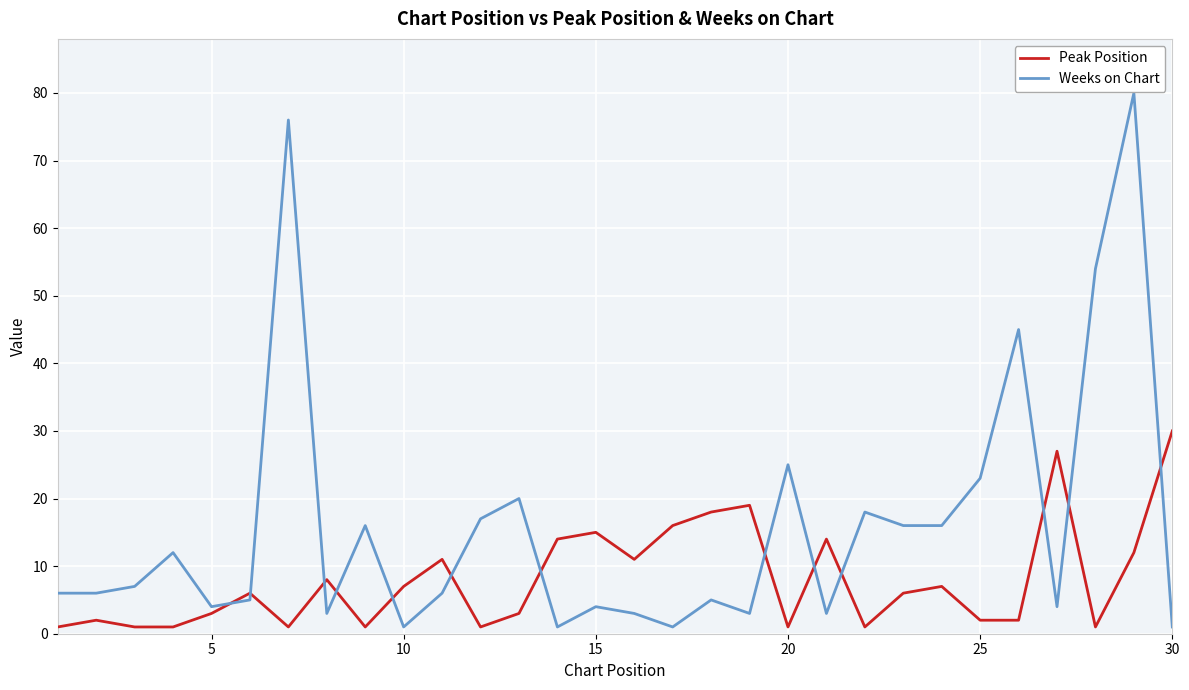

Rank the series by their average value, from lowest to highest.

Peak Position, Weeks on Chart